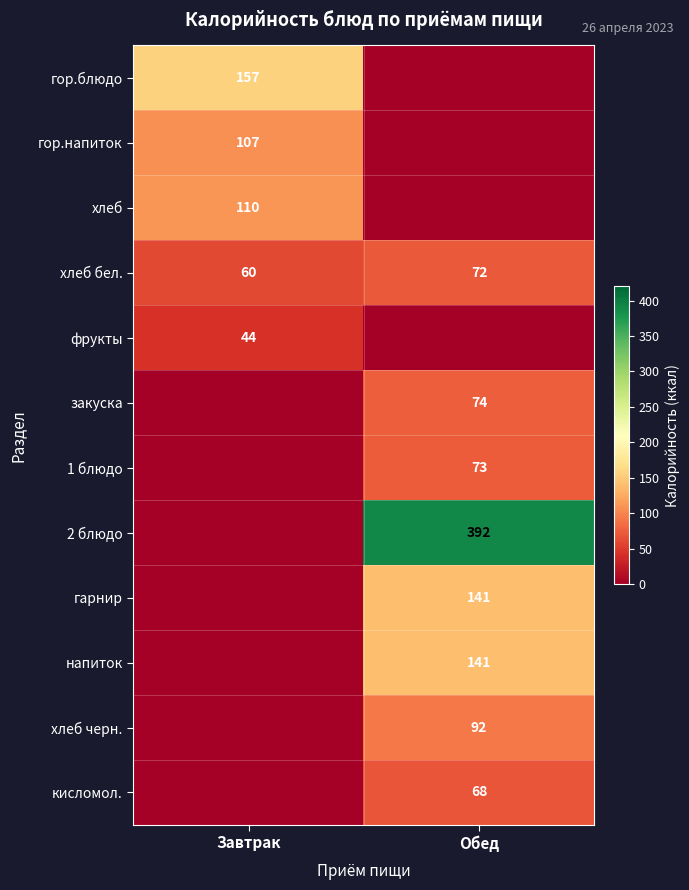

The гор.блюдо series shows 98 at Завтрак. True or false?

False